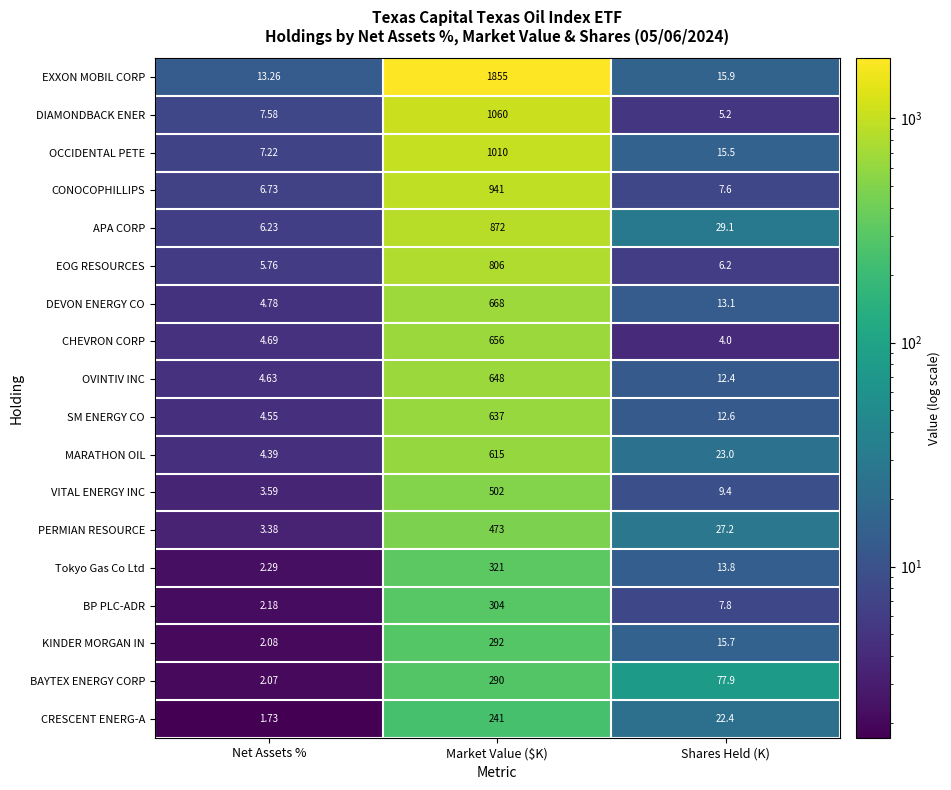

How many data points does each series have?

3